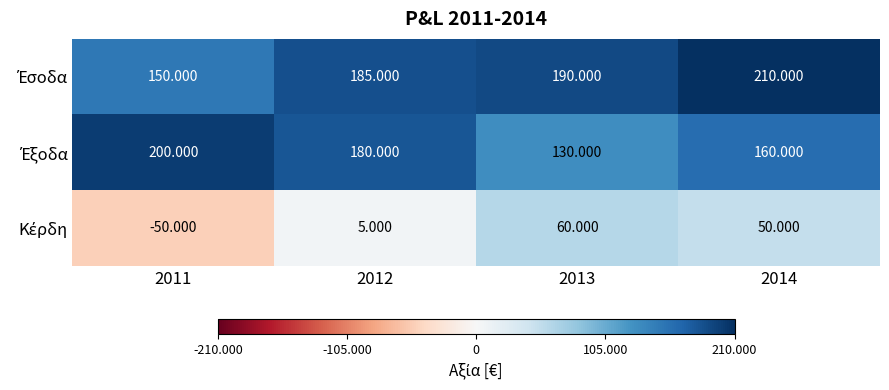

Rank the series by their maximum value, from lowest to highest.

Κέρδη, Έξοδα, Έσοδα